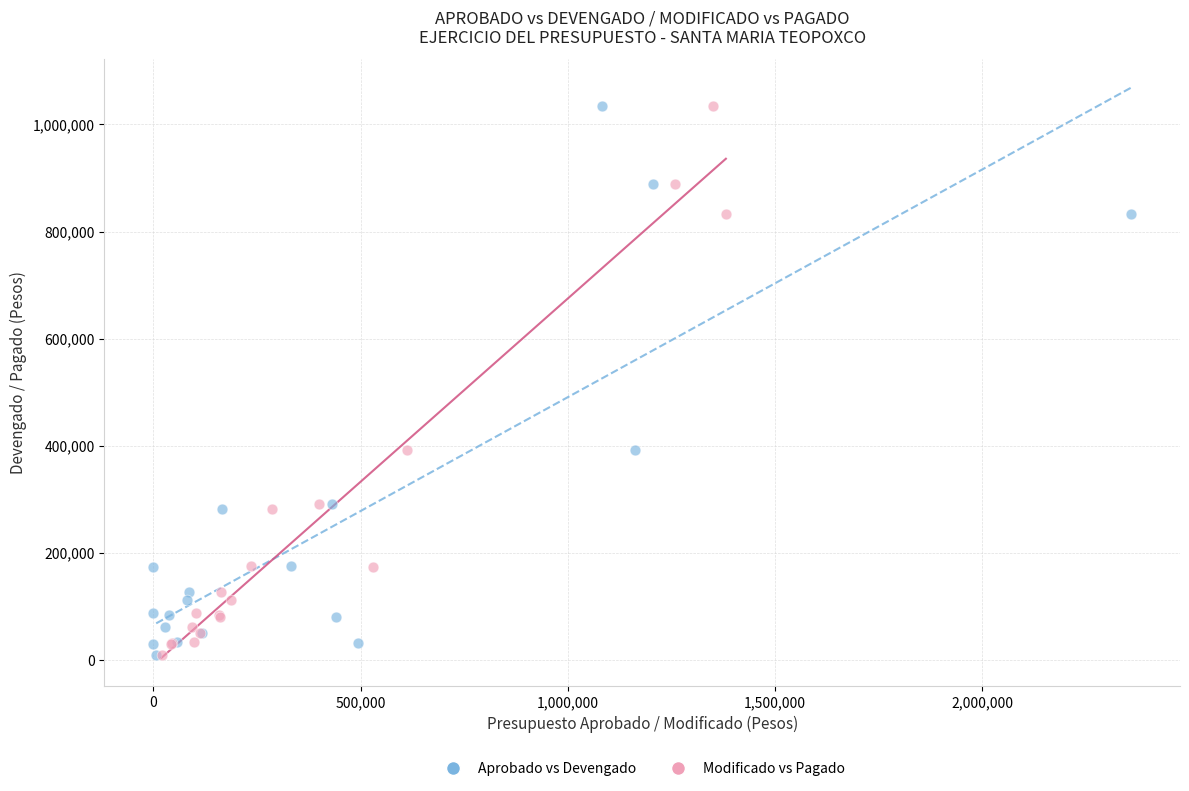

What are all the series names shown in the legend?

Aprobado vs Devengado, Modificado vs Pagado